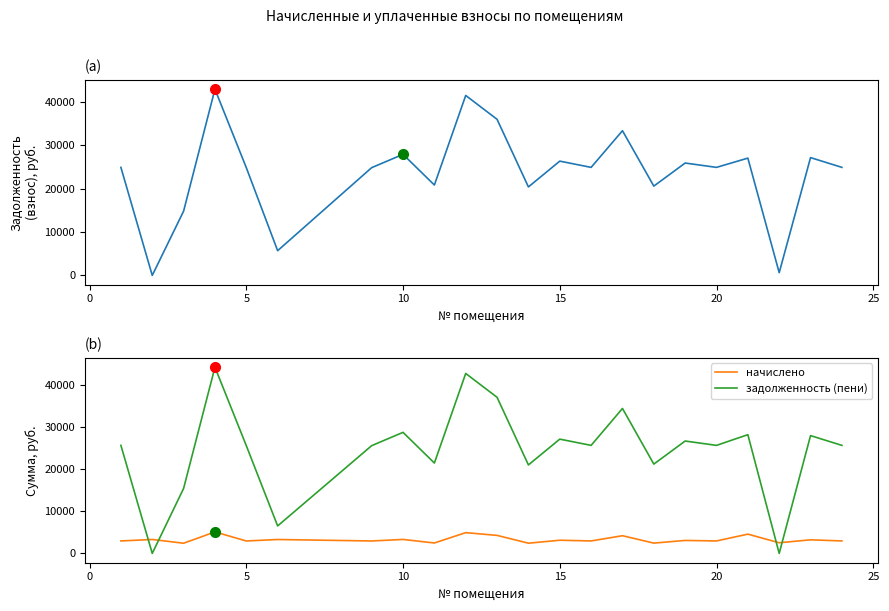

Which series ends up on top after the final intersection of начислено and задолженность (пени)?

задолженность (пени)